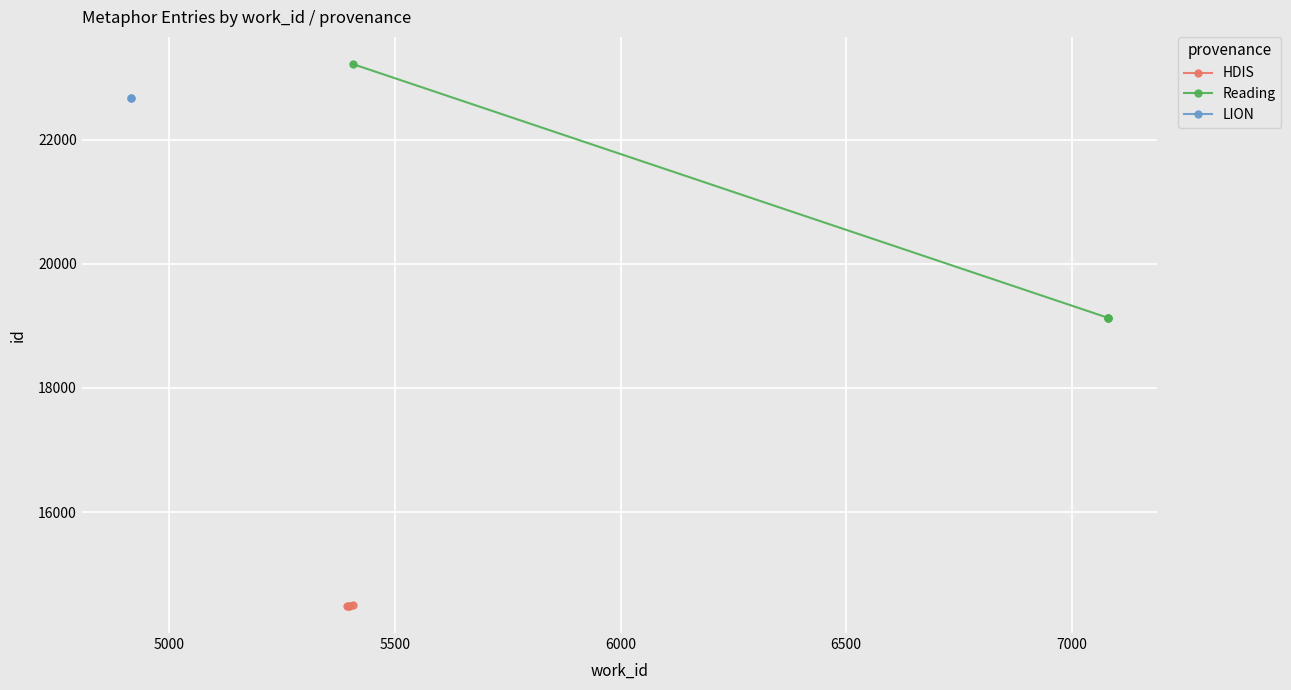

What is the lowest value of the HDIS series?

14486